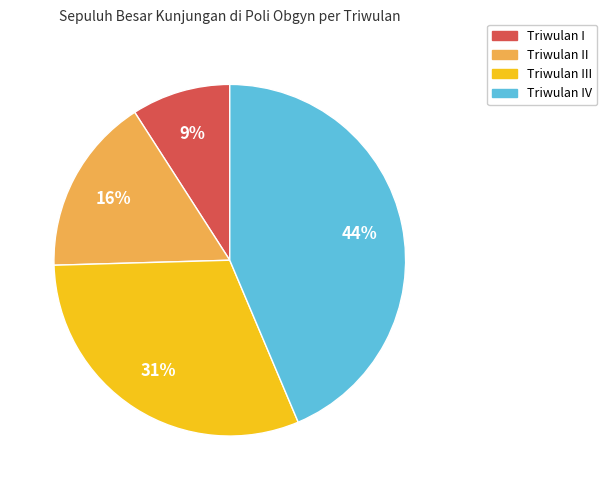

To the nearest percent, what is the difference between the largest and smallest slice percentages?

35%